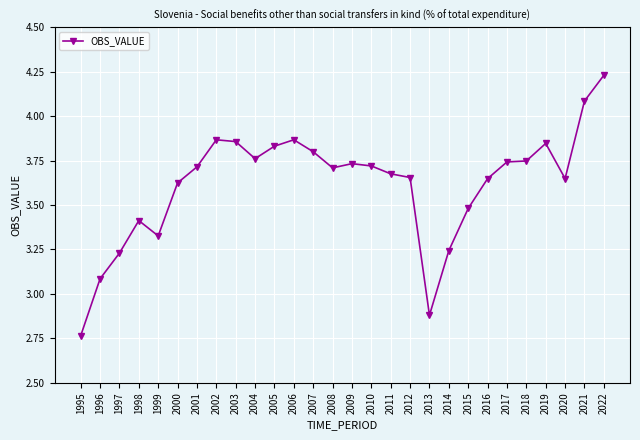

Does the chart display data point markers on the line(s)?

Yes